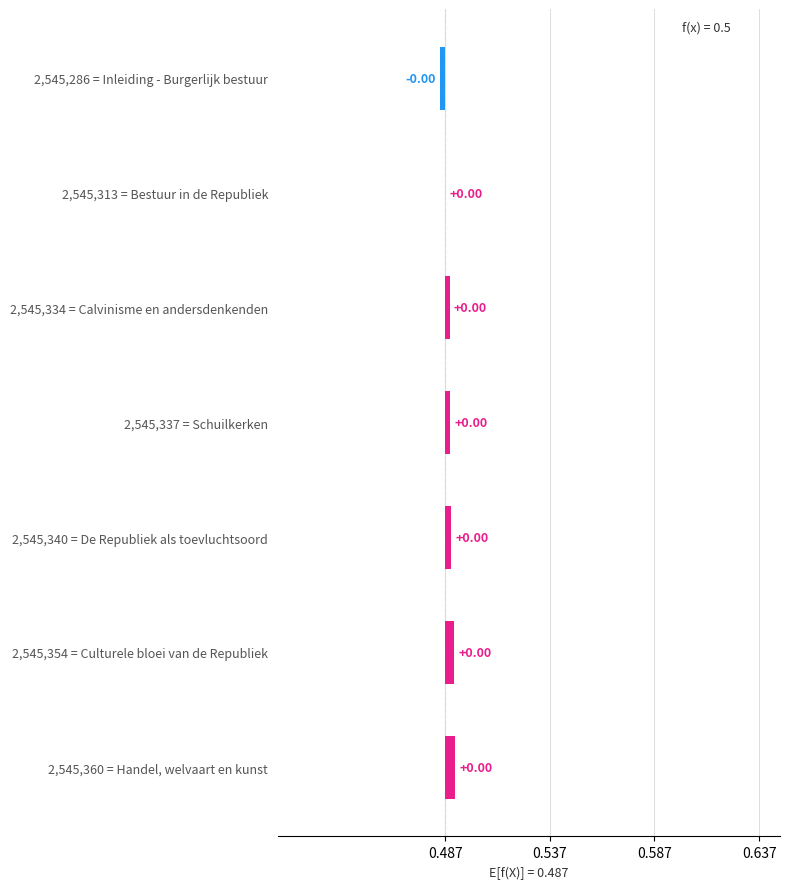

The chart shows a value of 0.0 at 2,545,360 = Handel, welvaart en kunst. True or false?

False